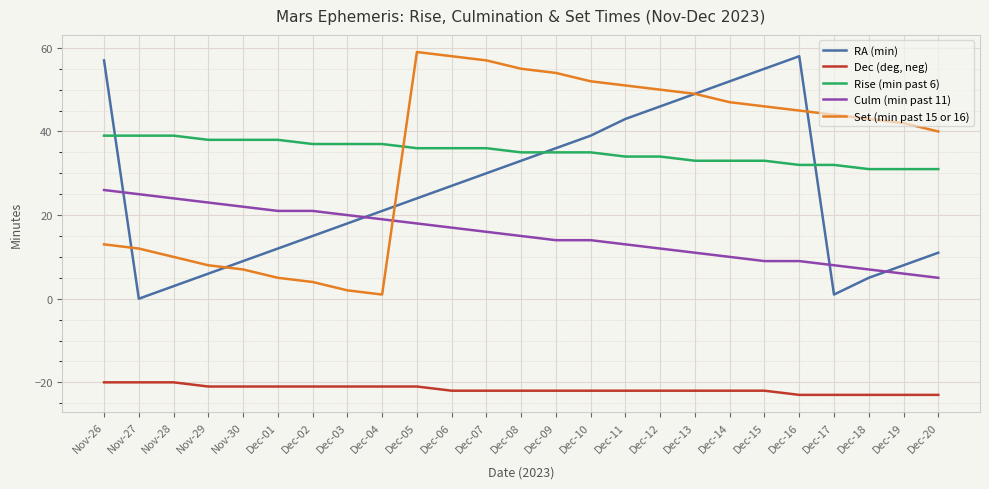

What is the average value of the Set (min past 15 or 16) series?

34